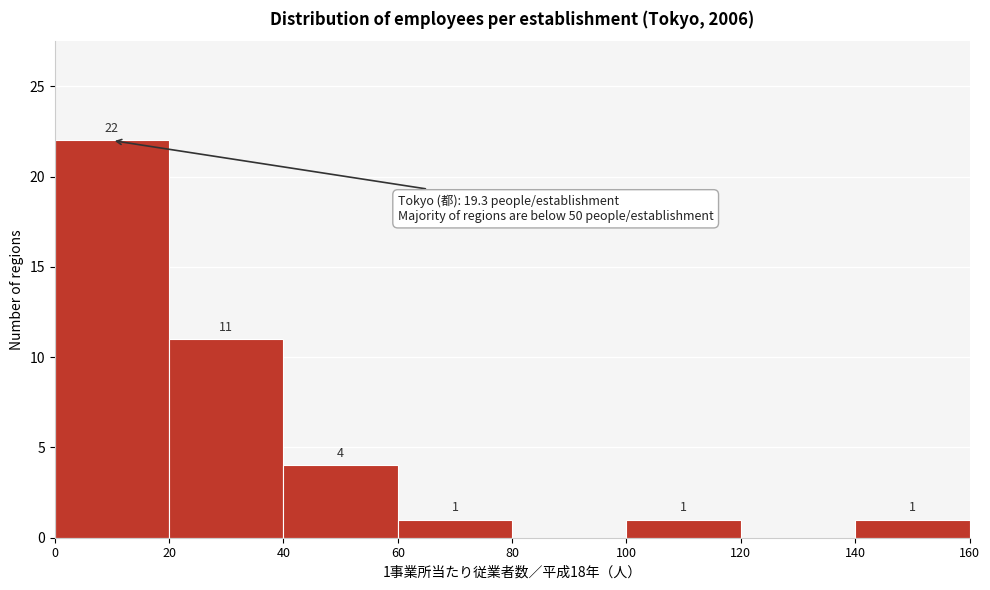

Which range on the x-axis has the tallest bar?

0 to 20